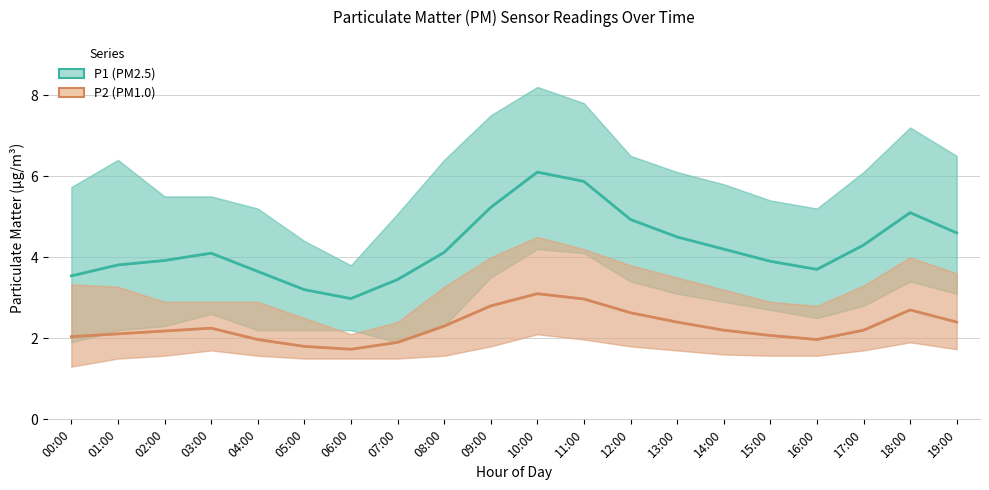

True or false: P2 has a value of 2.2 at 02:00.

True